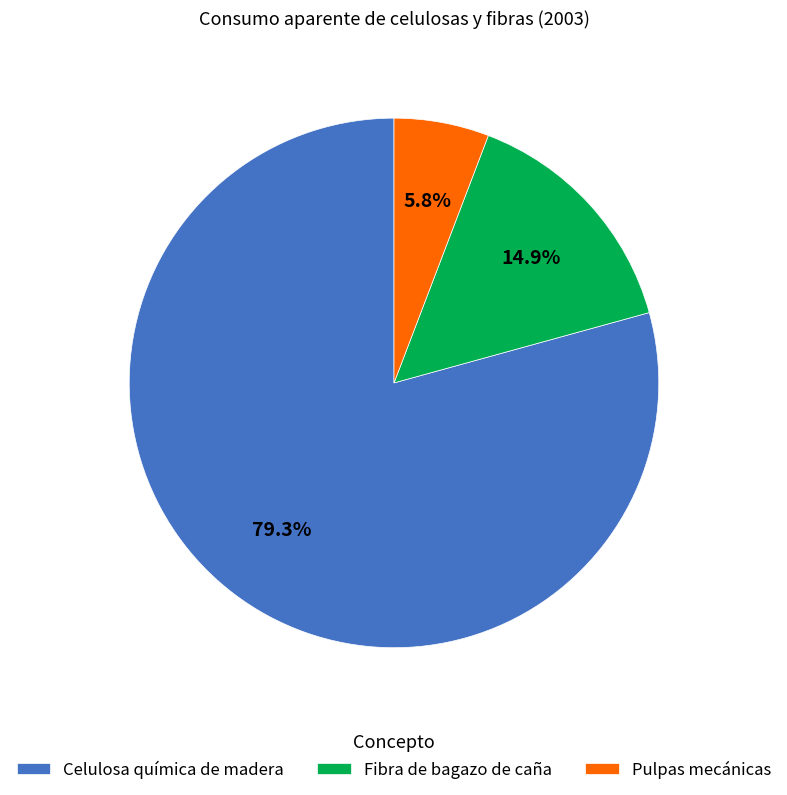

How many segments does this pie chart have?

3